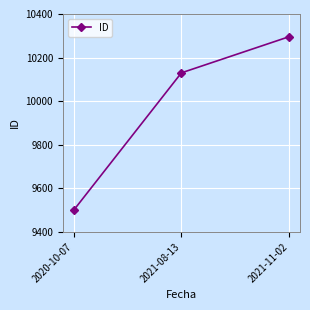

How many lines are shown in the chart?

1